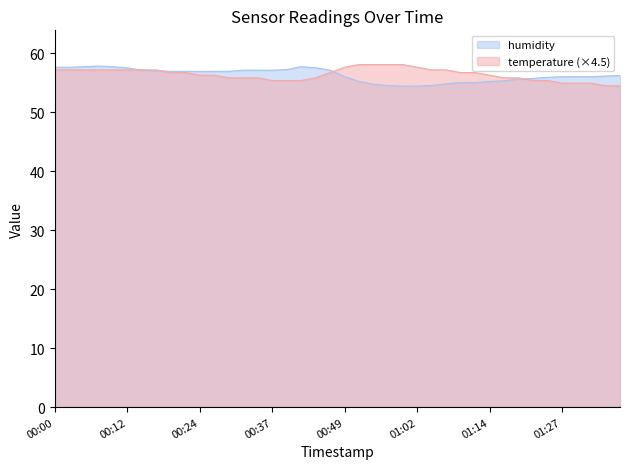

Where does the humidity series first go above 56?

00:00